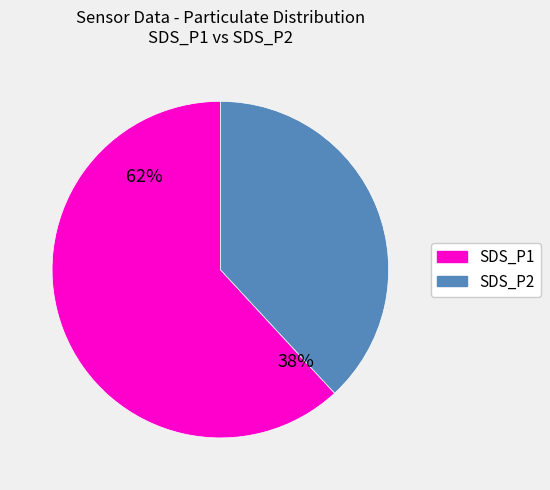

The SDS_P2 slice represents 31% of the pie. True or false?

False